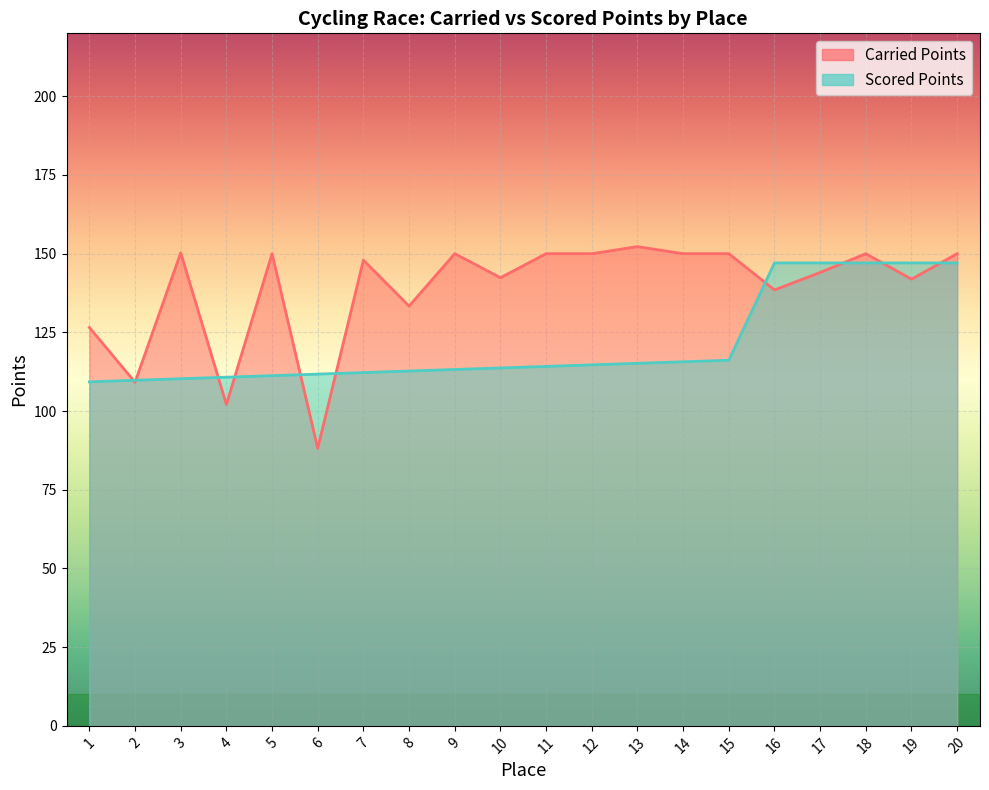

The value of Carried Points at 5 is 197.2. True or false?

False